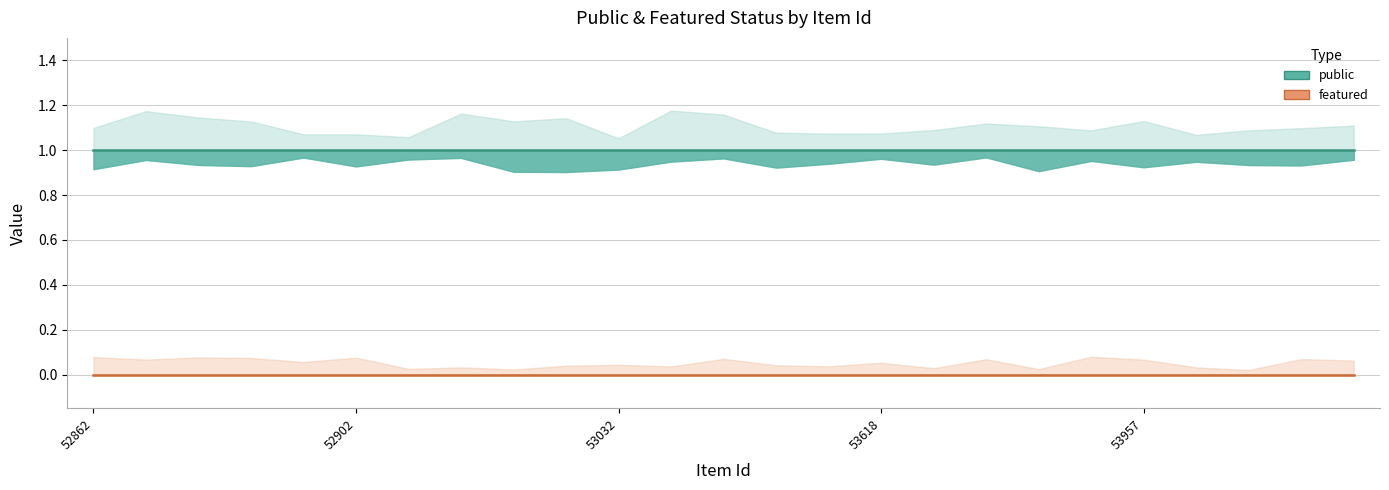

At how many categories does at least one series exceed 0?

25